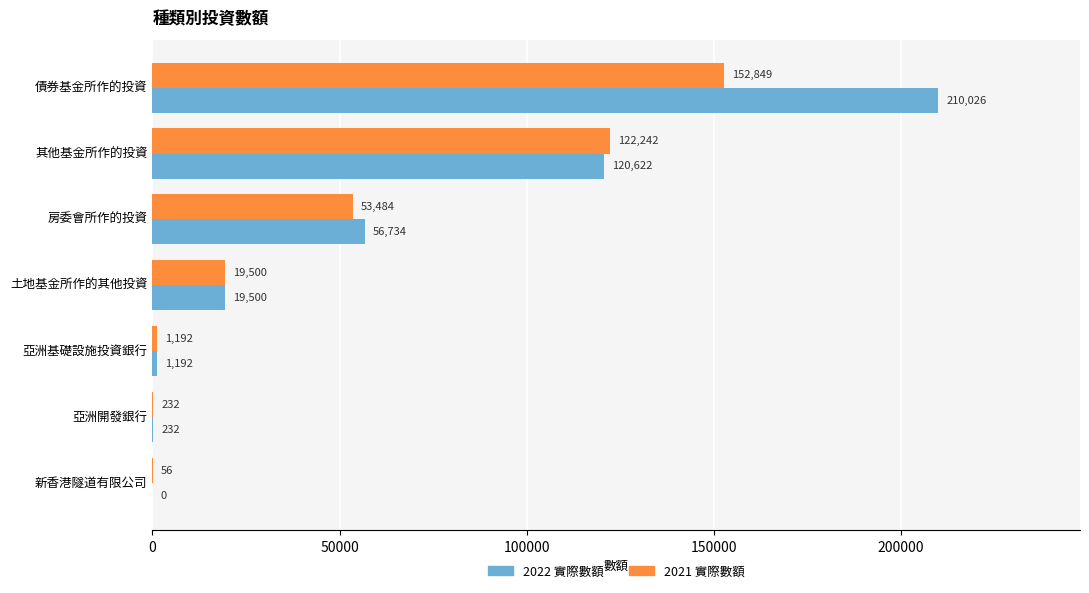

Which series has the largest total across all categories?

2022 實際數額